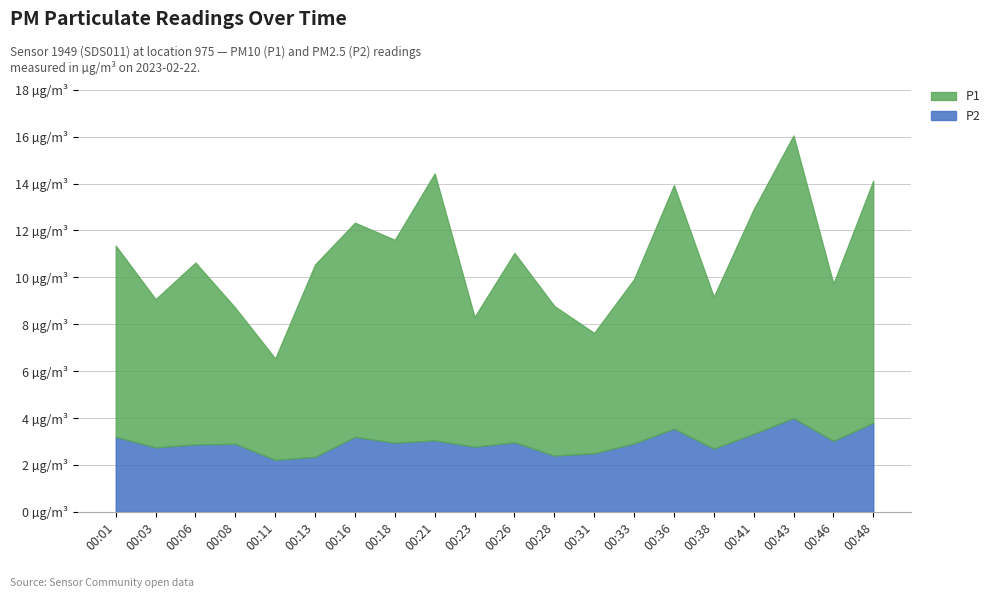

Rank the series by their average value, from highest to lowest.

P1, P2